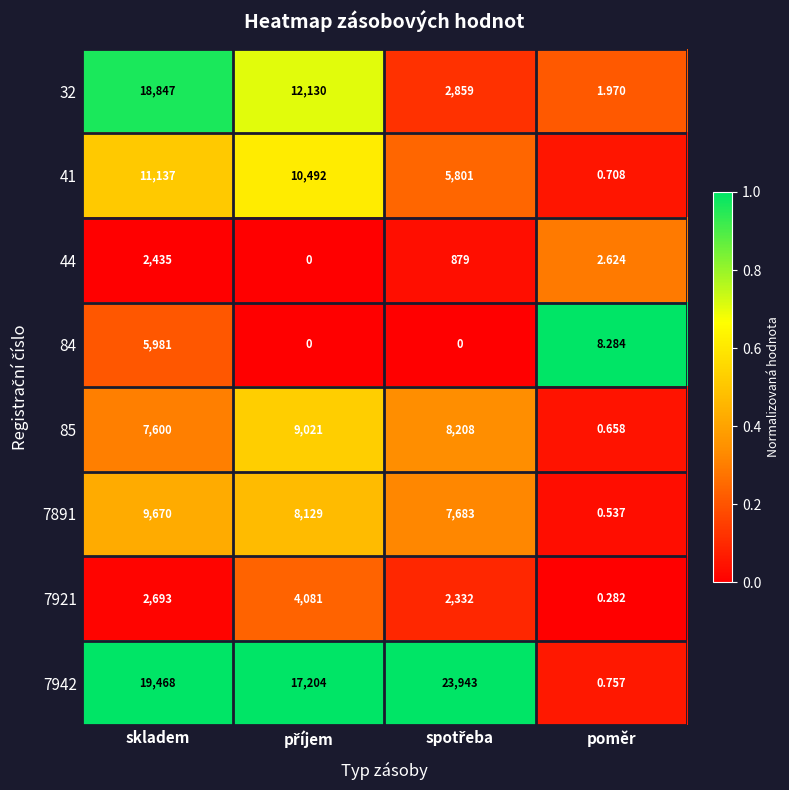

At which label does 7921 reach its minimum?

poměr